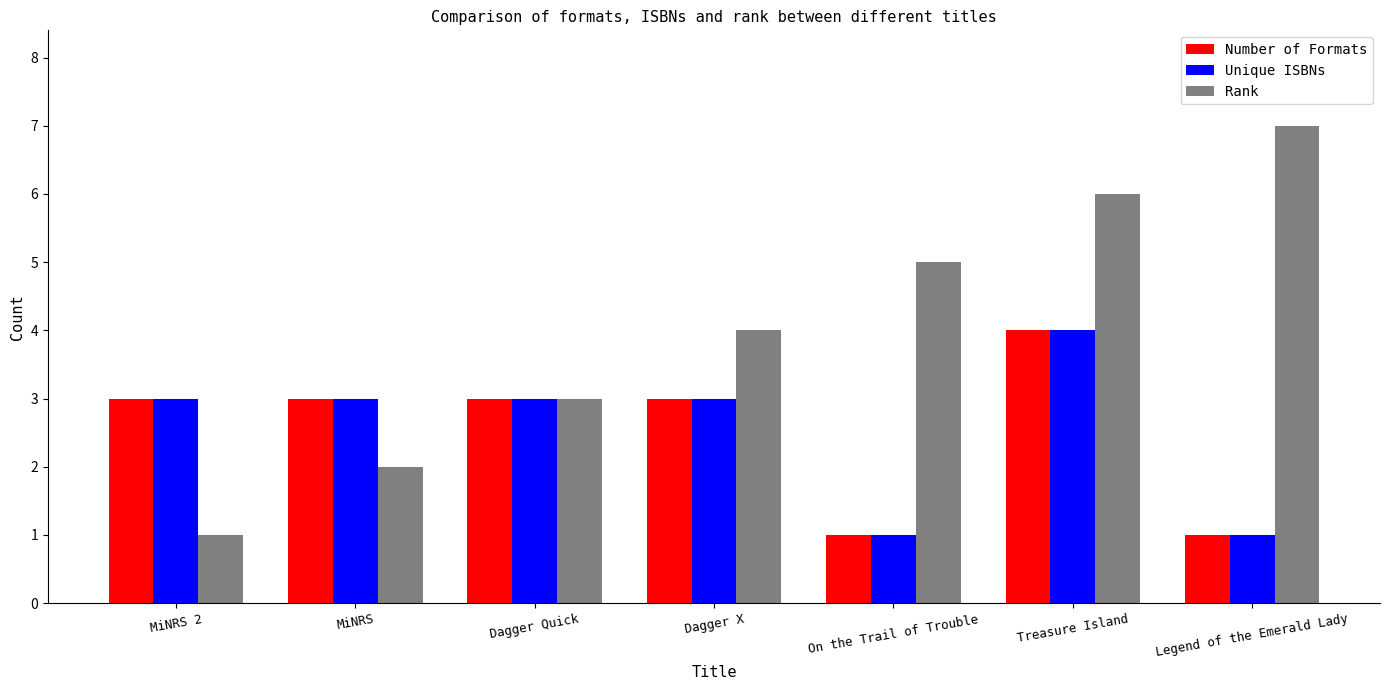

Which category has the highest value across all series?

Legend of the Emerald Lady